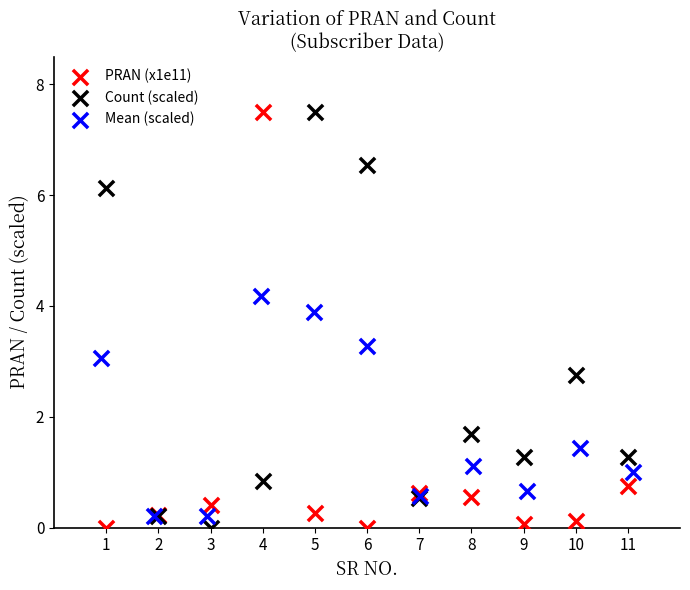

What are all the series names shown in the legend?

PRAN (x1e11), Count (scaled), Mean (scaled)